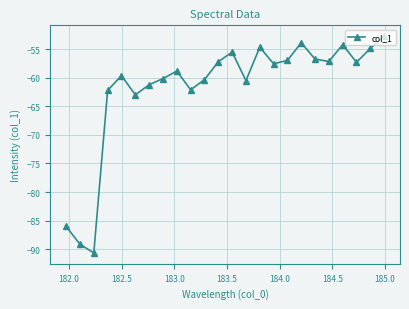

What is the sum of all values?

-1482.7